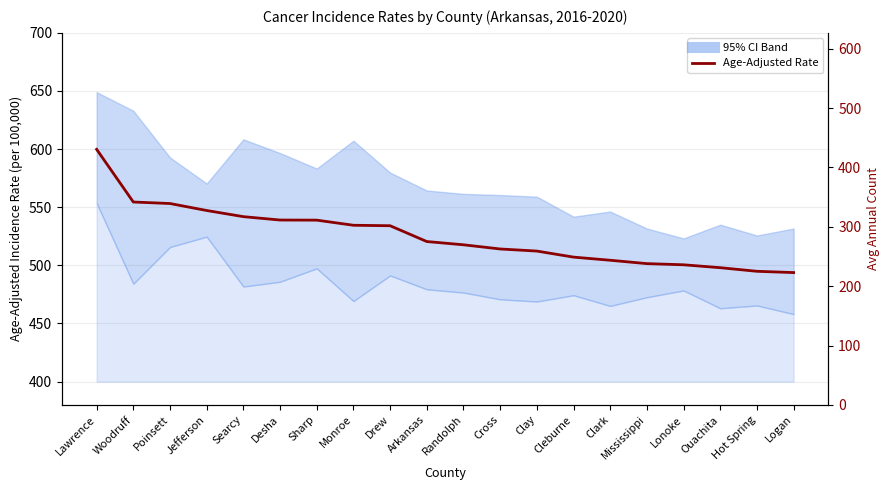

What is the difference between the maximum and minimum values?

106.0